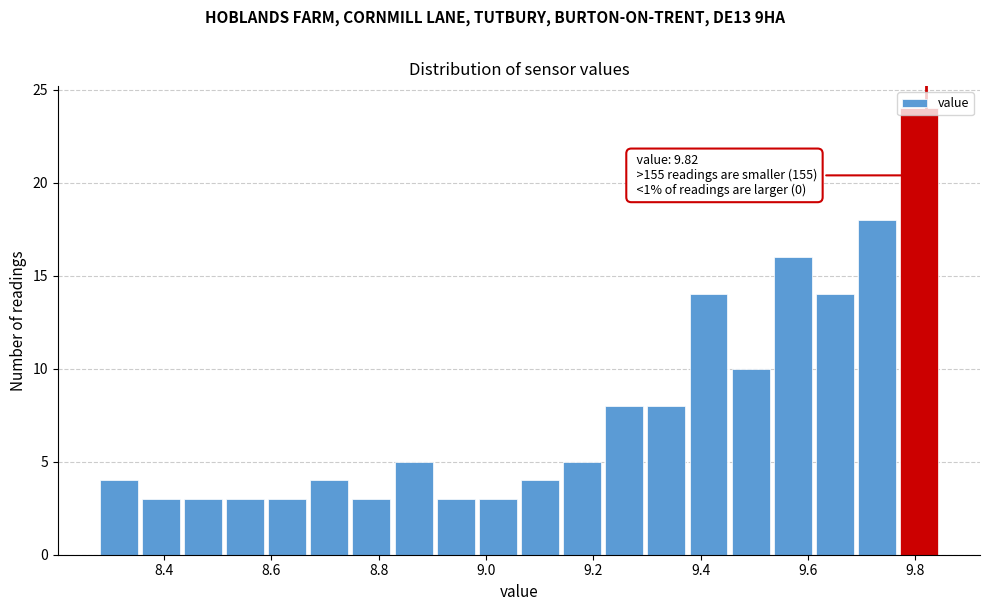

Read against the x-axis, roughly where is the centre of the tallest bar?

9.80